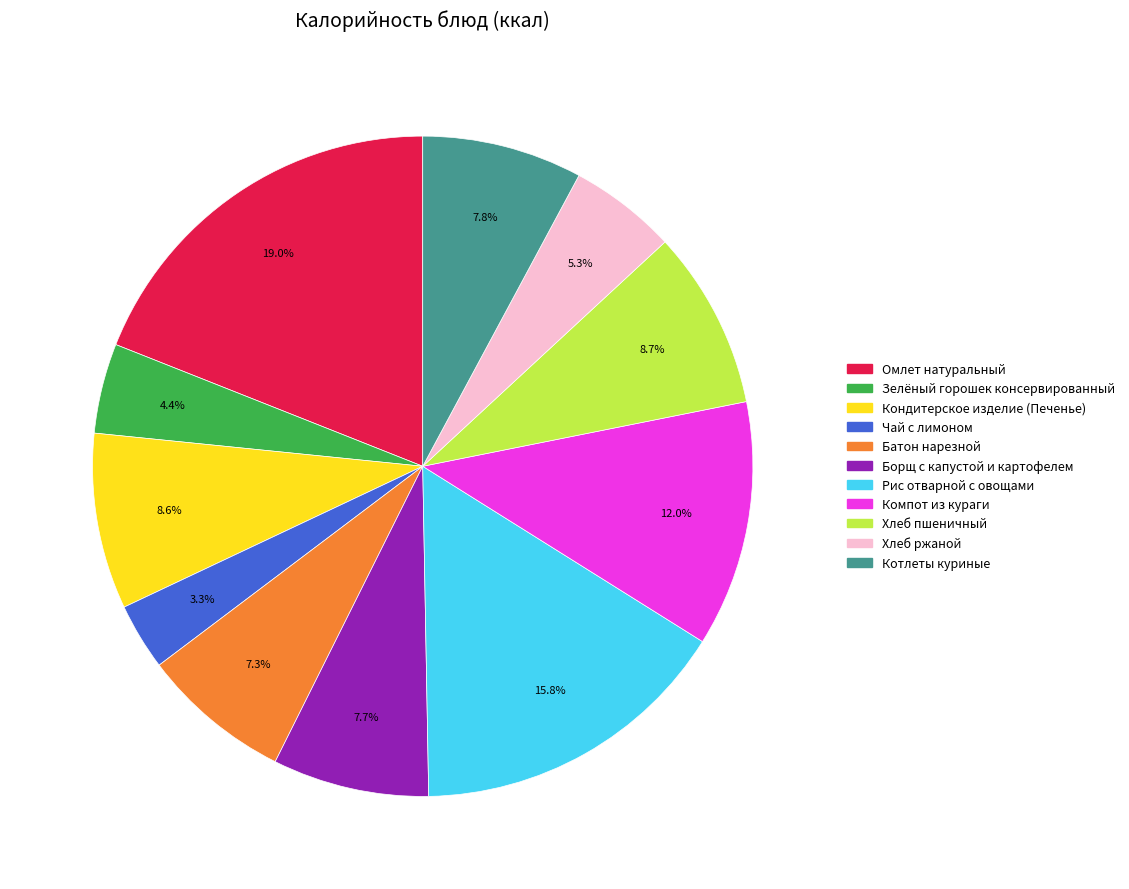

Count the number of slices in the pie.

11